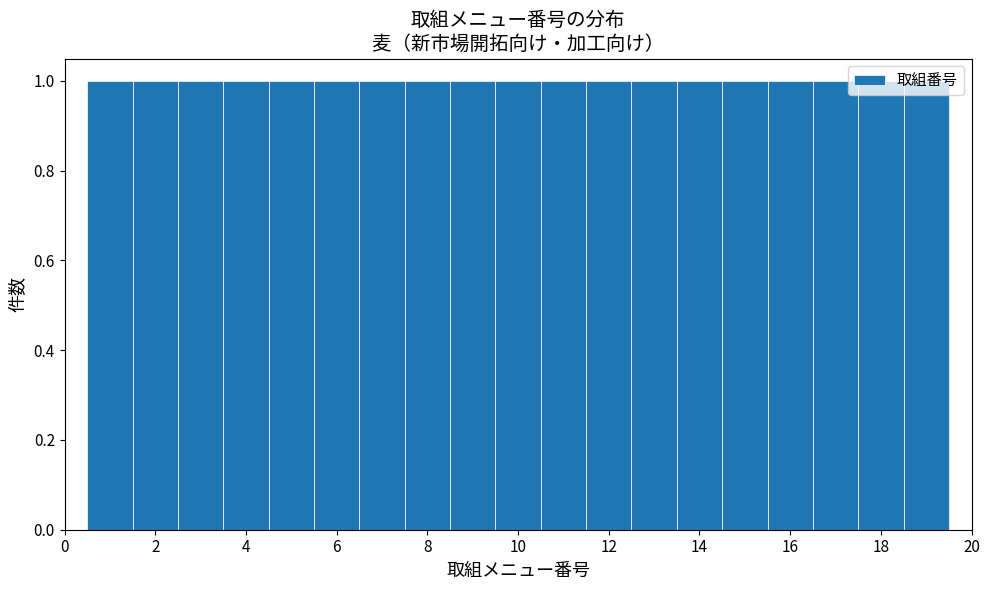

How tall is the bar that spans 10.5 to 11.5 on the x-axis? Neither the bar edges nor the heights are printed on the chart, so give them approximately, as read against the axes.

1